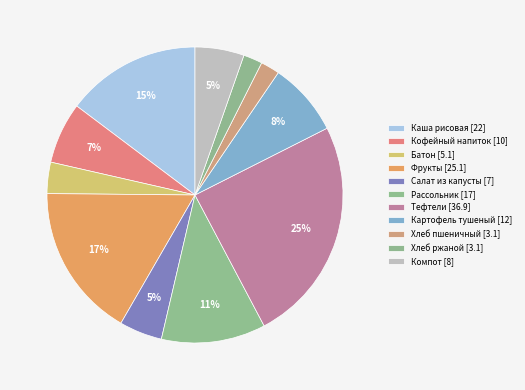

How many slices are in this pie chart?

11